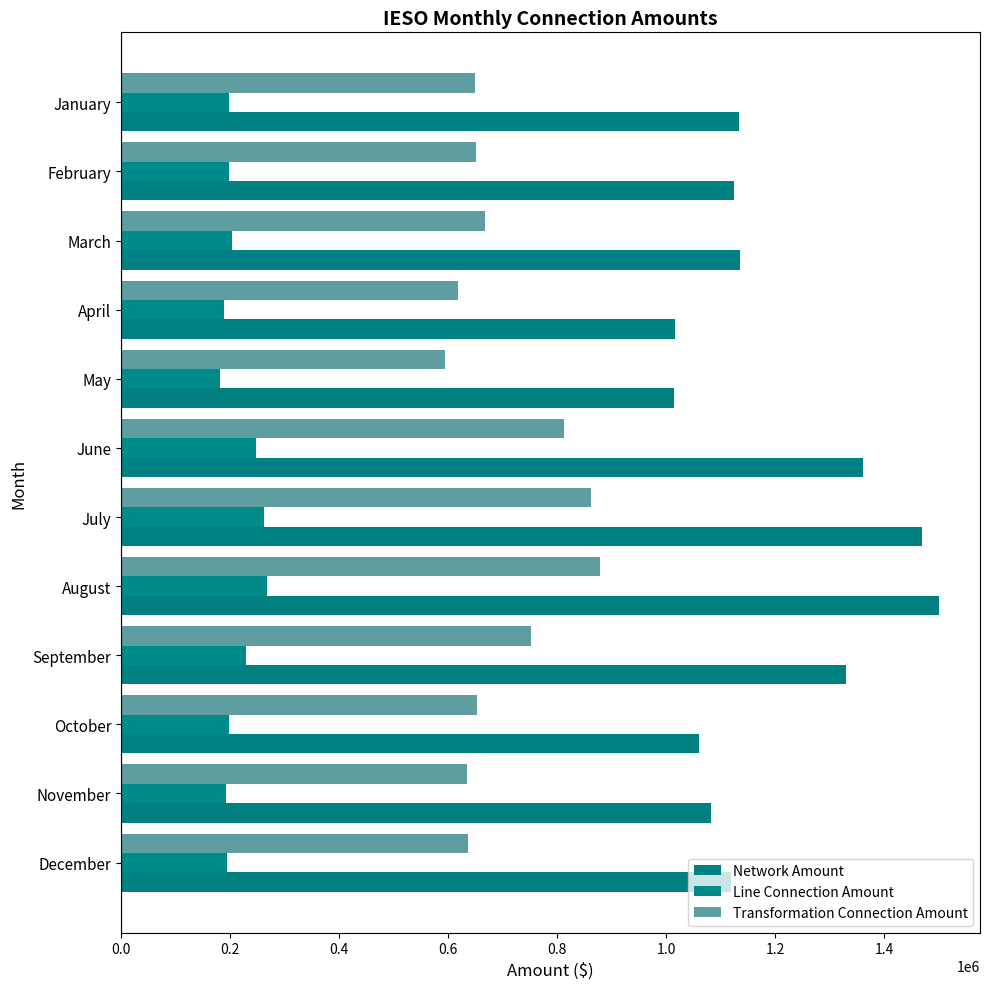

Which category has the lowest value in the Transformation Connection Amount series?

May